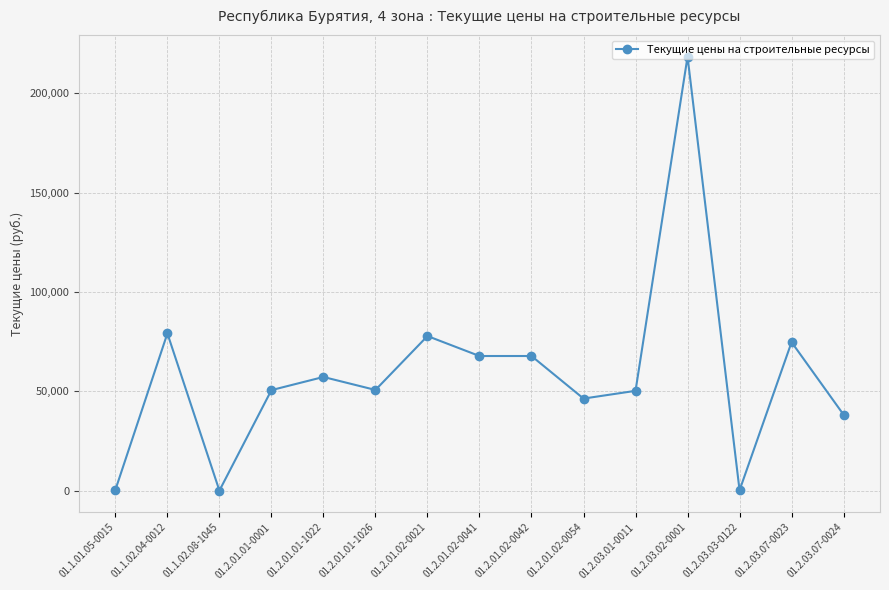

What is the sum of all values?

880501.9